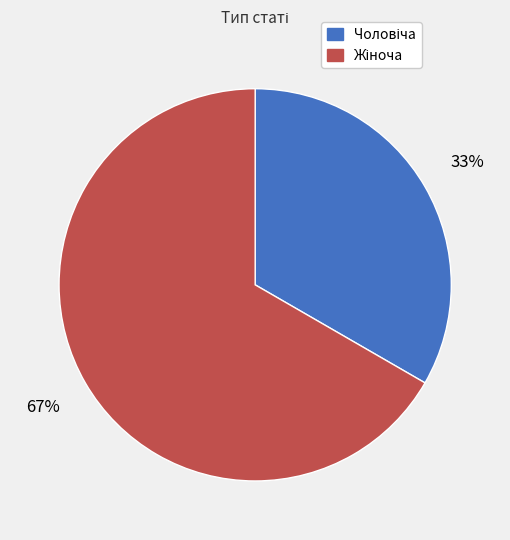

How many segments does this pie chart have?

2